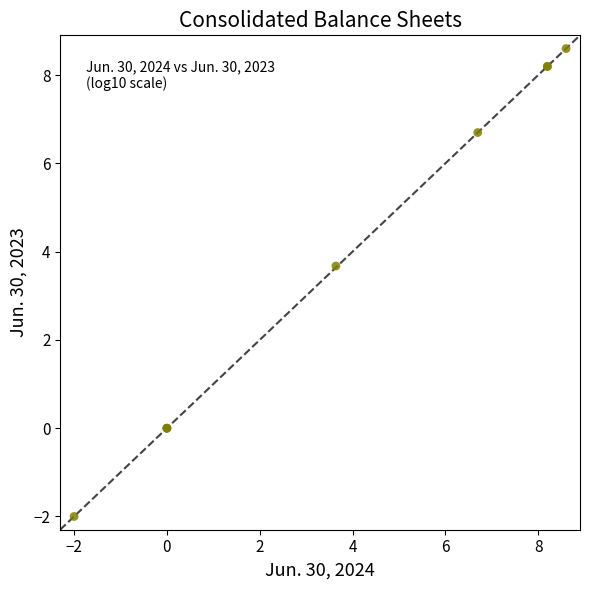

What Y value in the scatter plot is closest to 3?

3.7